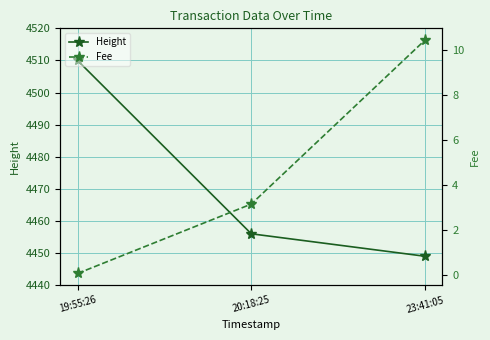

Reading left to right, transcribe all the data shown in this chart.

Height: 4510.0	4456.0	4449.0
Fee: 0.1	3.1	10.4